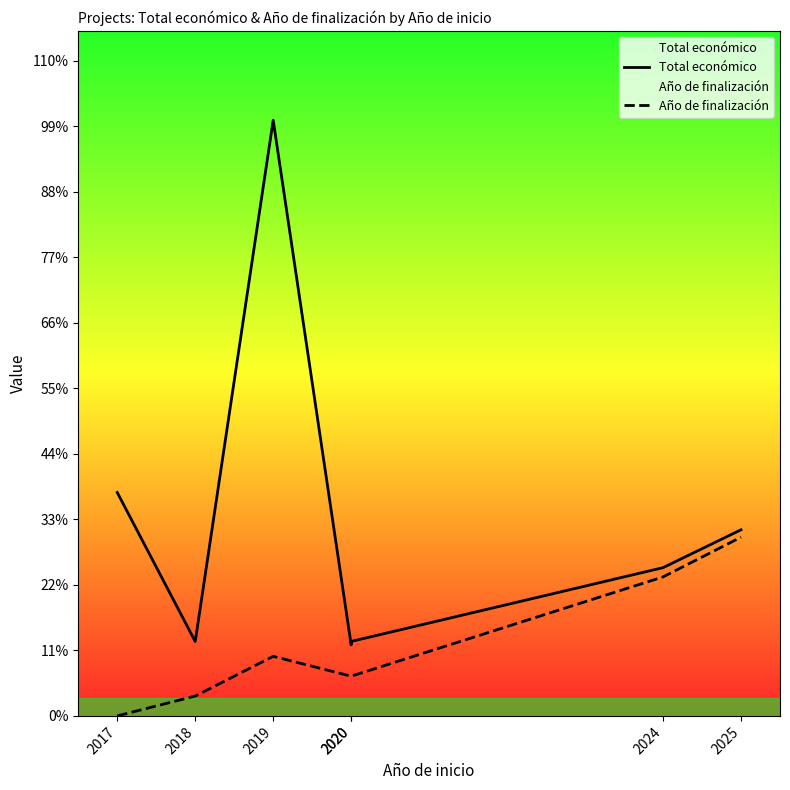

Reading left to right, extract all data points from this chart.

Total económico: 2017=5999934.0	2018=1998299.0	2019=15999768.0	2020=1906961.0	2020=1999937.0	2024=3981772.0	2025=4999137.0
Año de finalización: 2017=0.0	2018=533325.6	2019=1599976.8	2020=1066651.2	2020=1066651.2	2024=3733279.2	2025=4799930.4